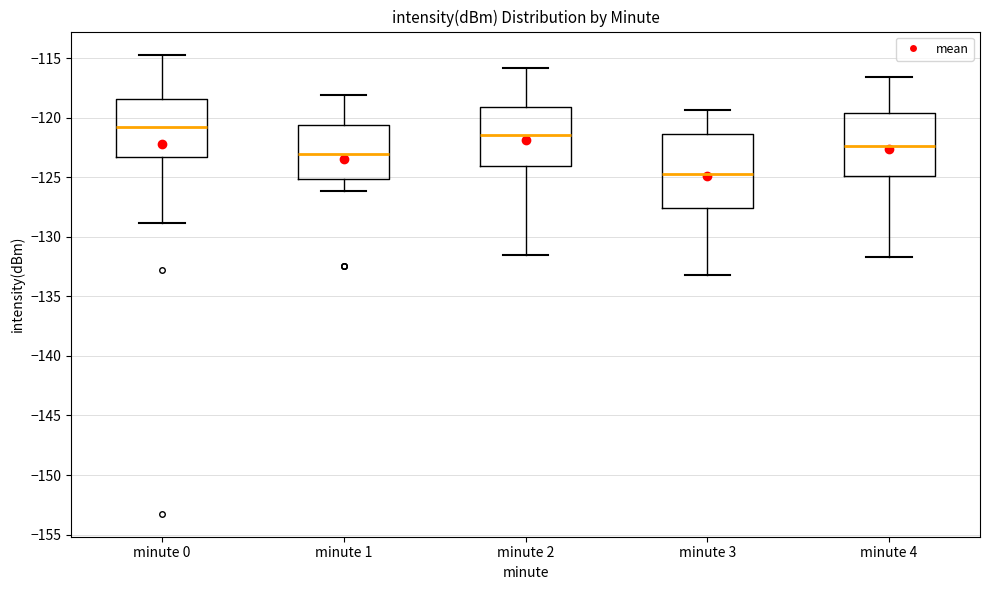

Which box has the highest median line?

minute 0